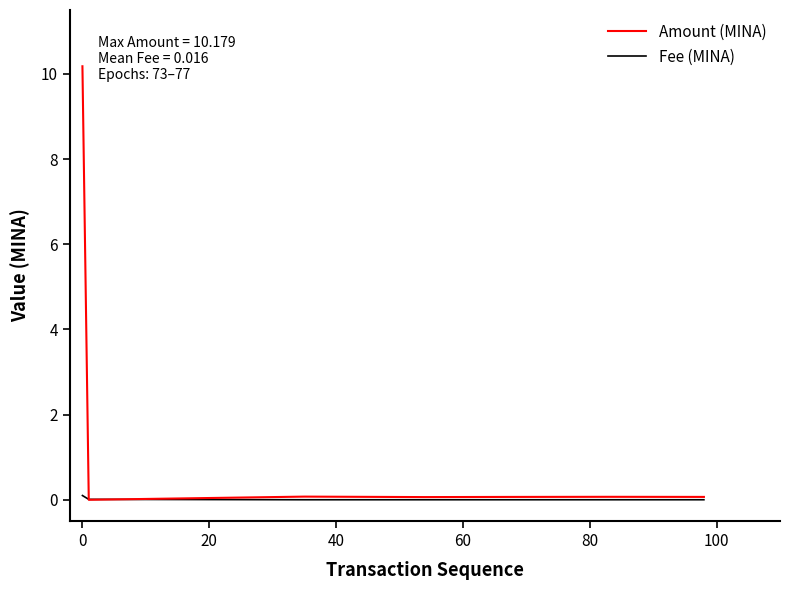

Does the chart have visible grid lines?

No